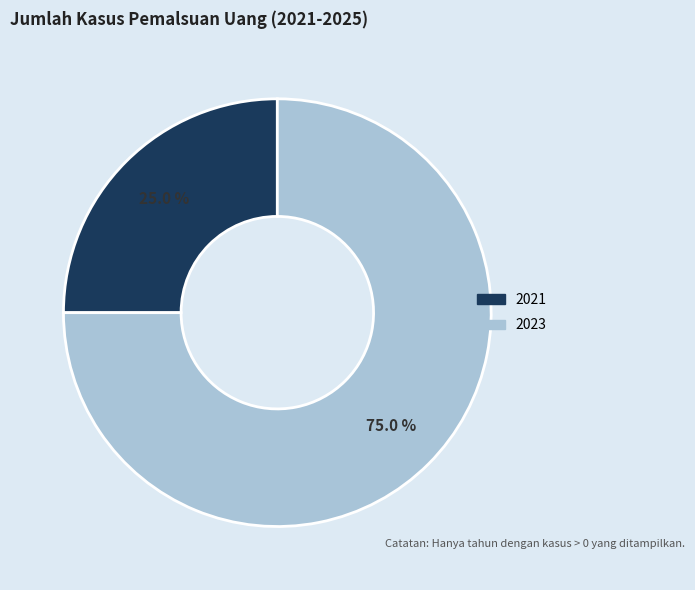

Is there any slice that represents more than half of the pie?

Yes